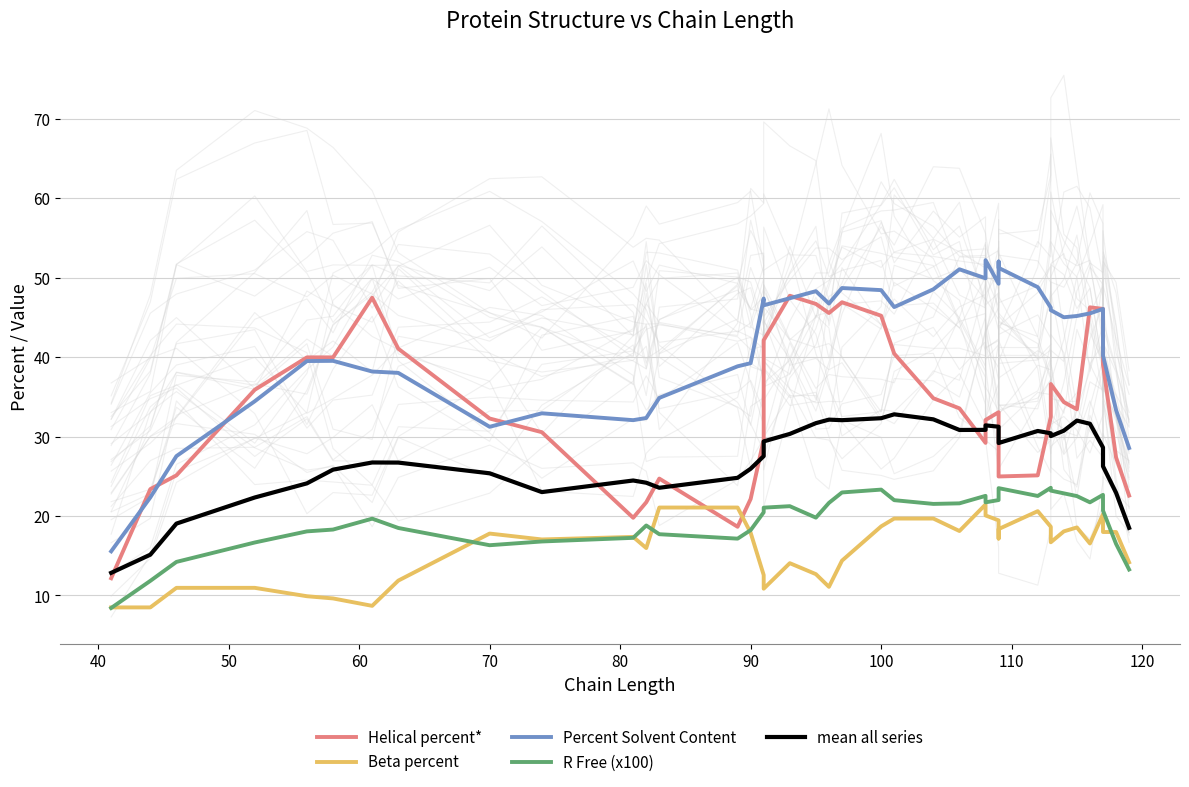

Which series has the largest range (max minus min)?

Percent Solvent Content